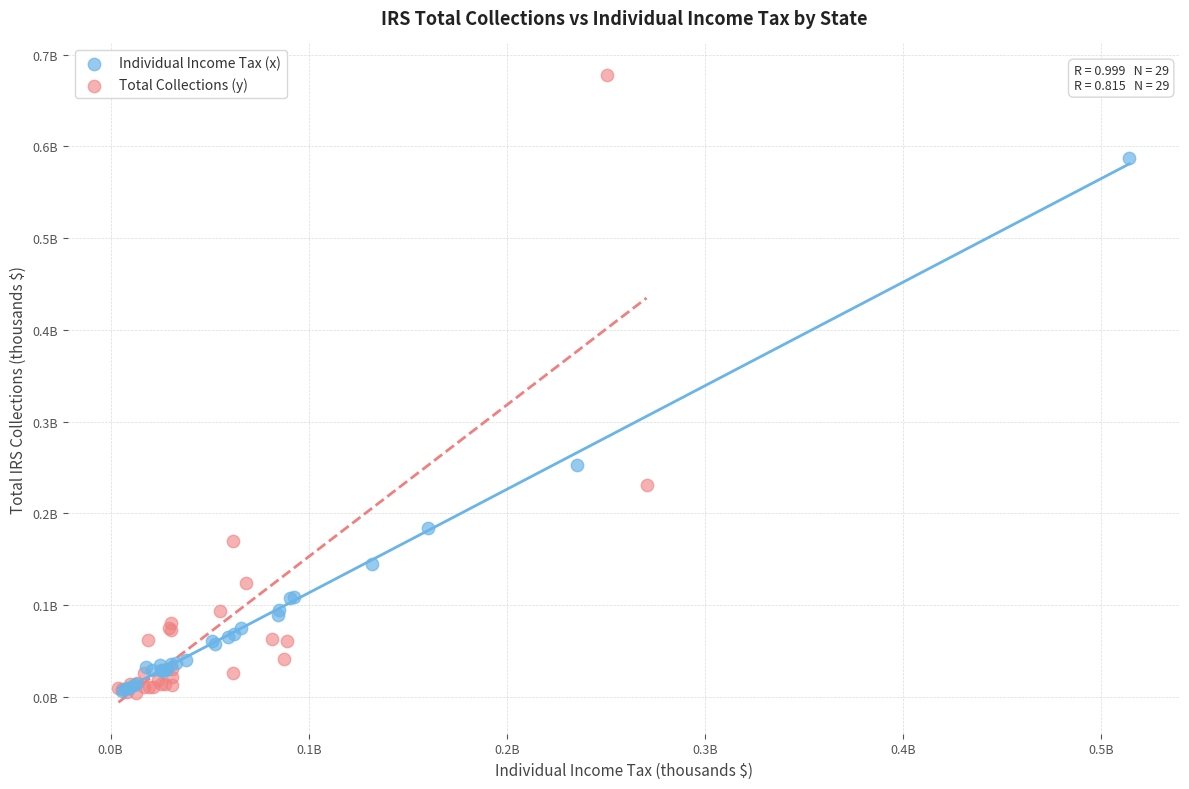

What are all the series names shown in the legend?

Individual Income Tax (x), Total Collections (y)